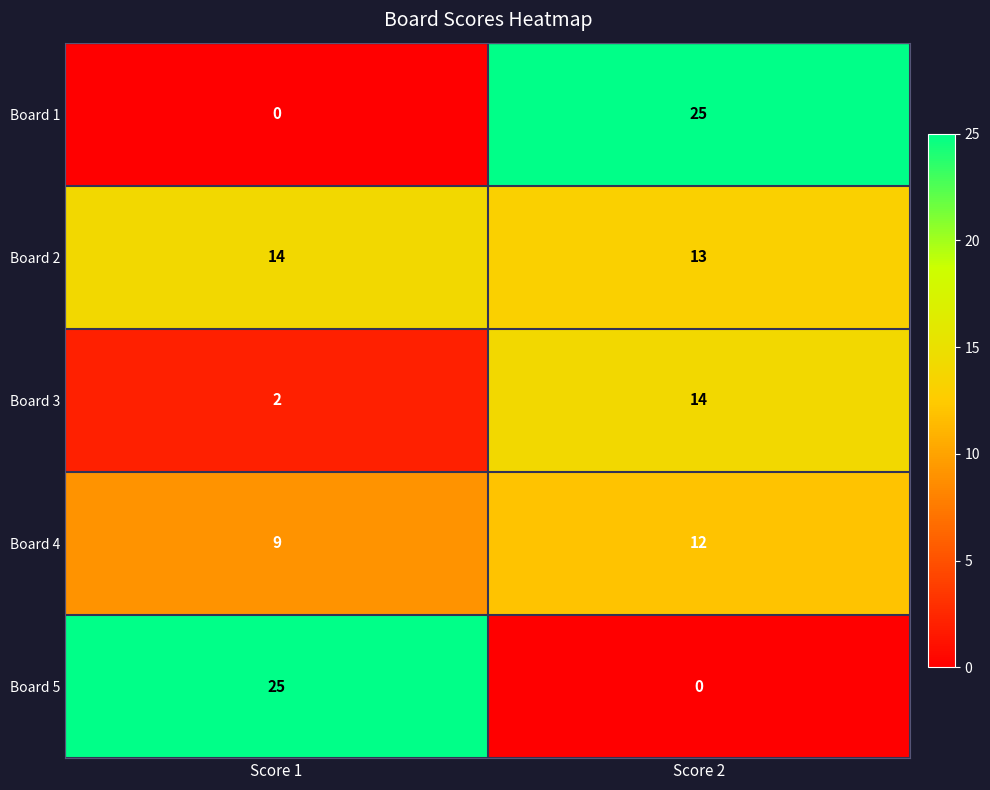

Rank the series at Score 1 from lowest to highest value.

Board 1, Board 3, Board 4, Board 2, Board 5